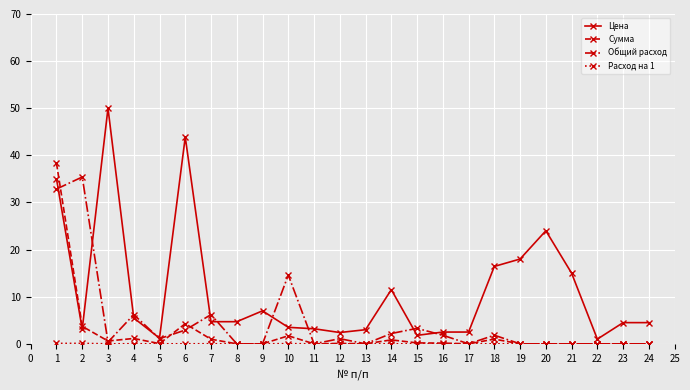

Is this an area chart (filled region under the line)?

No